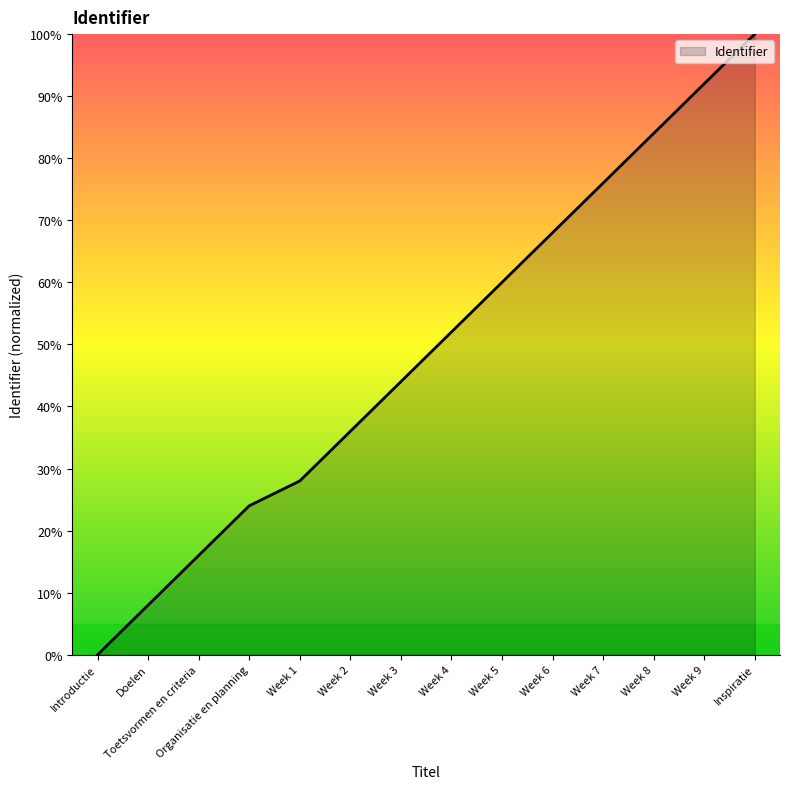

The chart shows a value of 8.0 at Doelen. True or false?

True